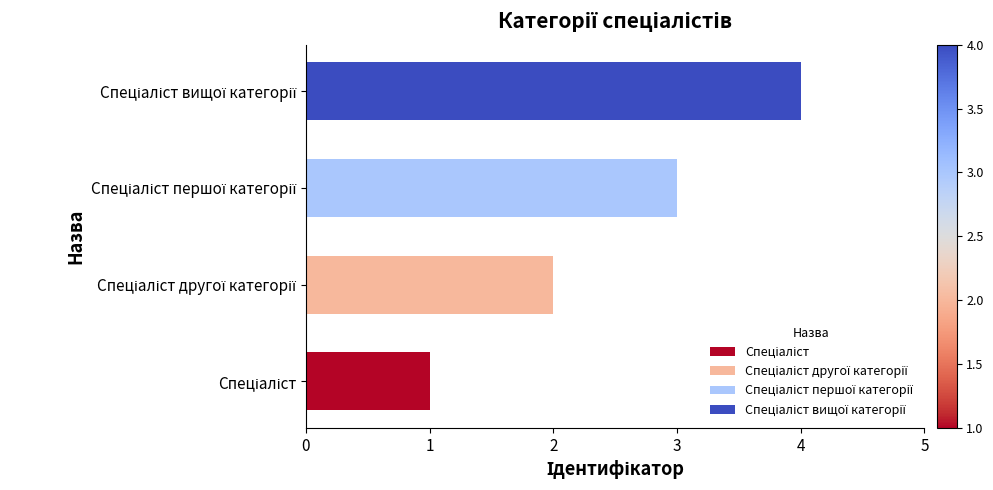

What is the maximum value shown in the chart?

4